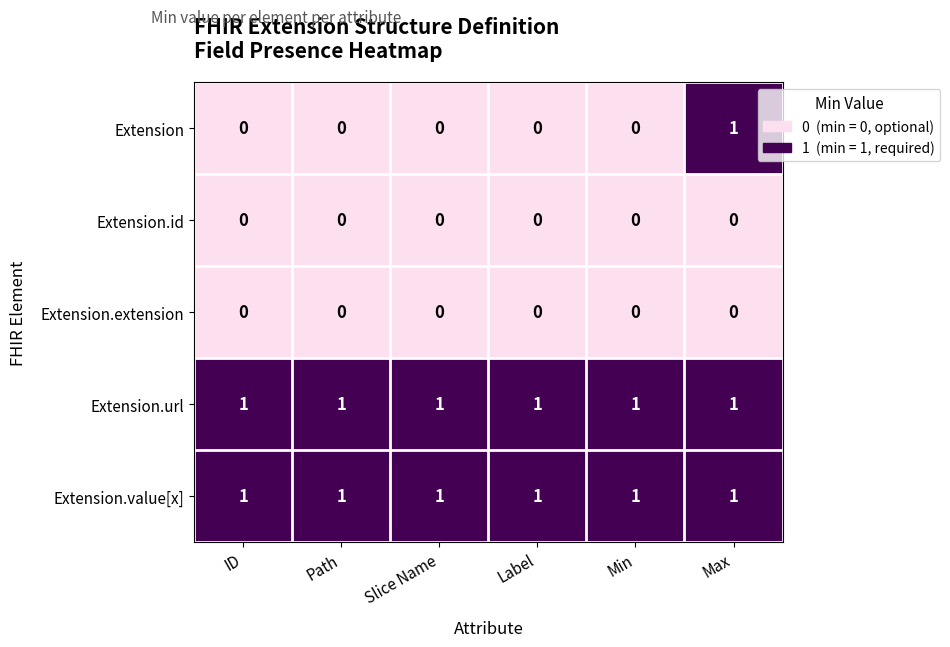

True or false: Extension.id has a value of 0 at Path.

True